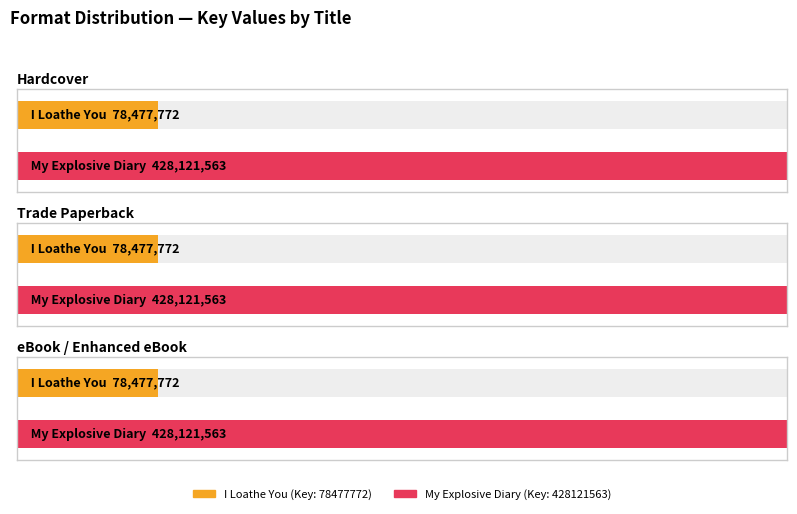

Is the value of eBook / Enhanced eBook at My Explosive Diary greater than the value of Trade Paperback at I Loathe You?

Yes